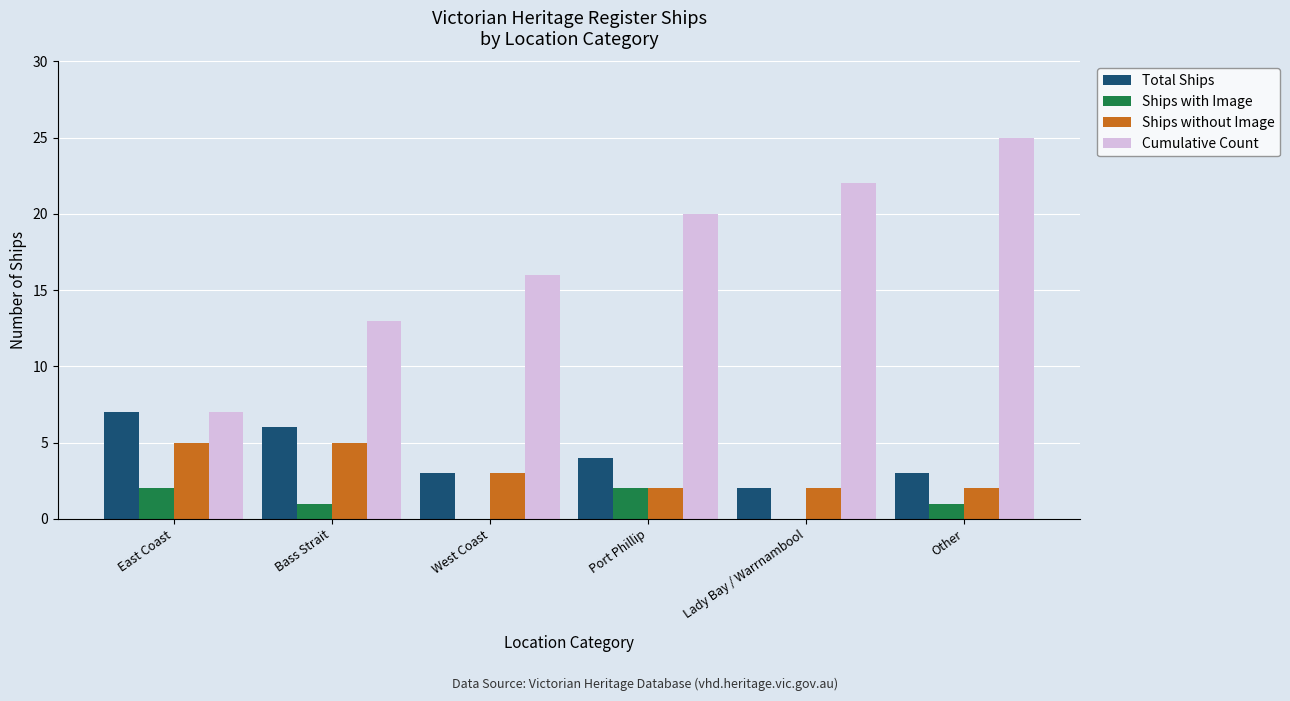

Is the value of Cumulative Count at Other greater than the value of Total Ships at Bass Strait?

Yes